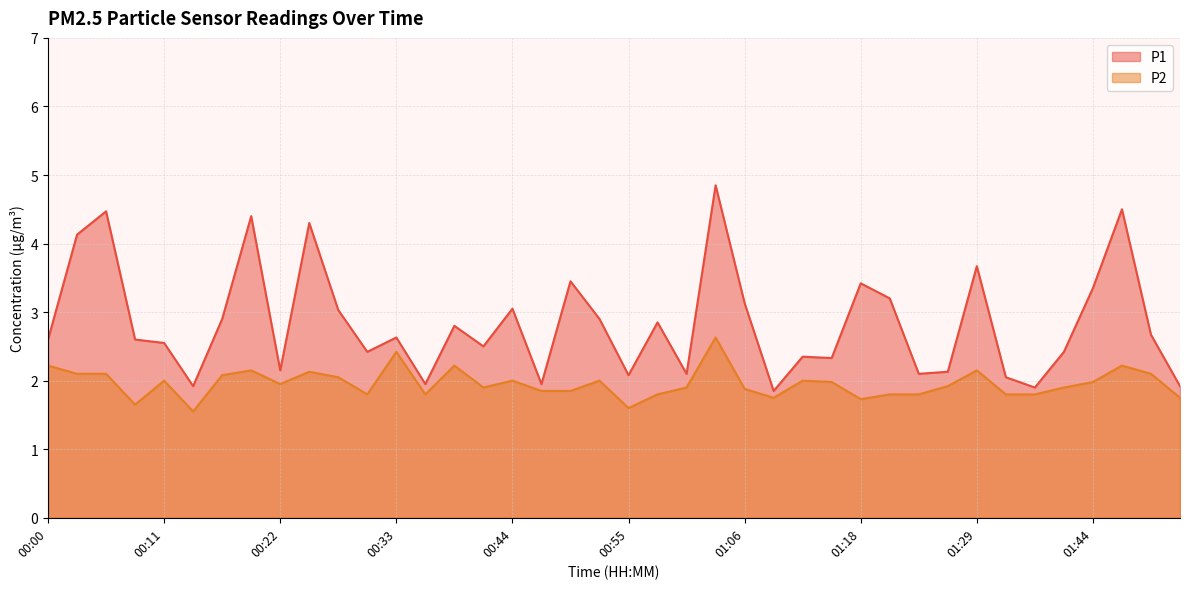

What is the difference between the P1 values at 00:50 and 00:08?

0.9